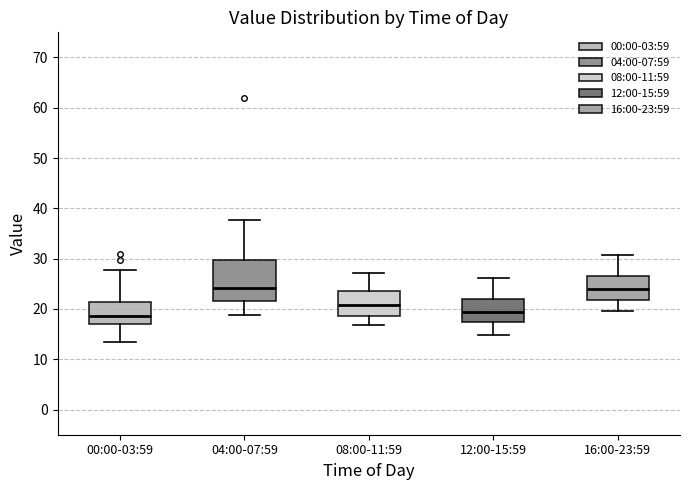

Which box is the tallest, from its lower edge to its upper edge?

04:00-07:59